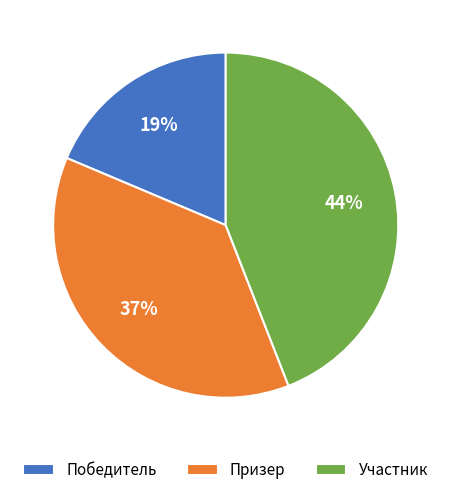

Does any single category account for the majority?

No